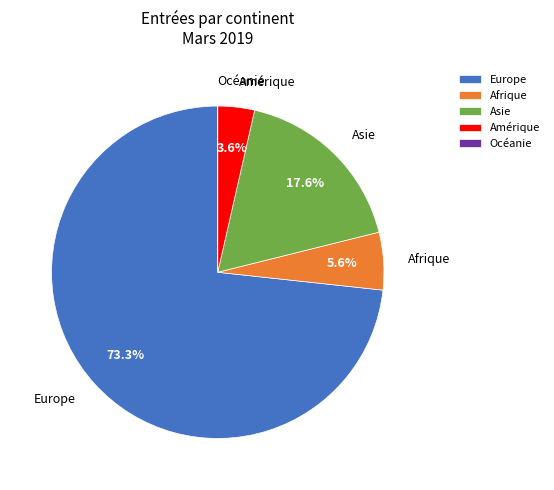

What percentage do Europe and Amérique together represent?

76.8%